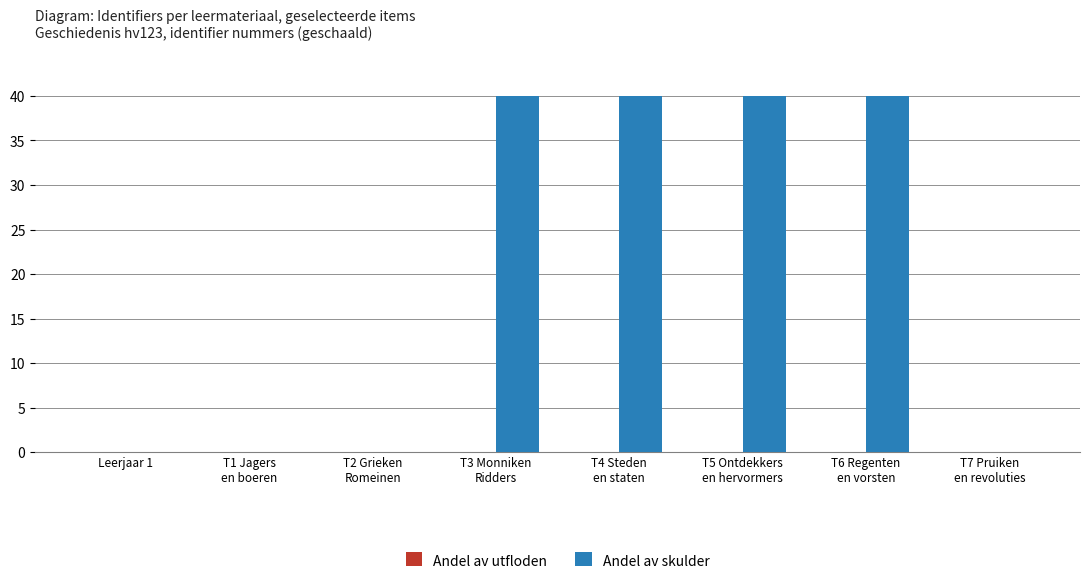

Which series has the largest total across all categories?

Andel av skulder